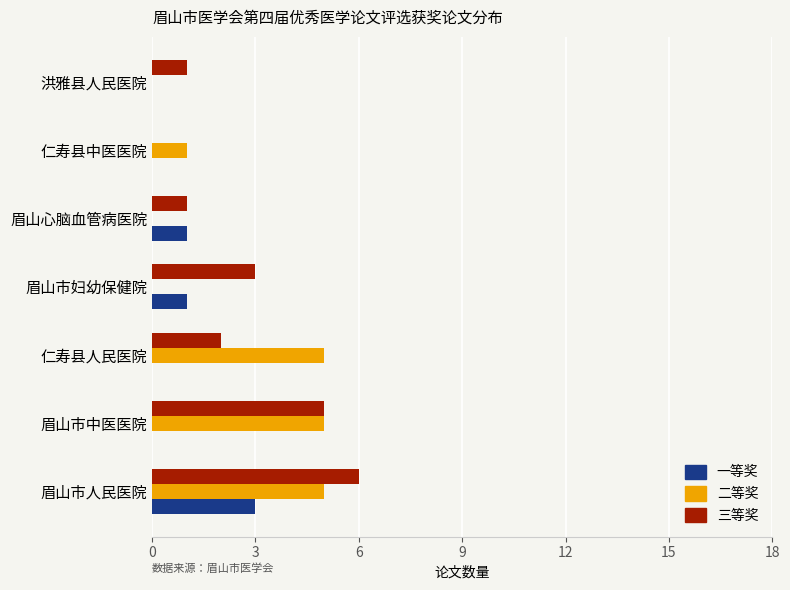

The value of 二等奖 at 仁寿县中医医院 is 2. True or false?

False